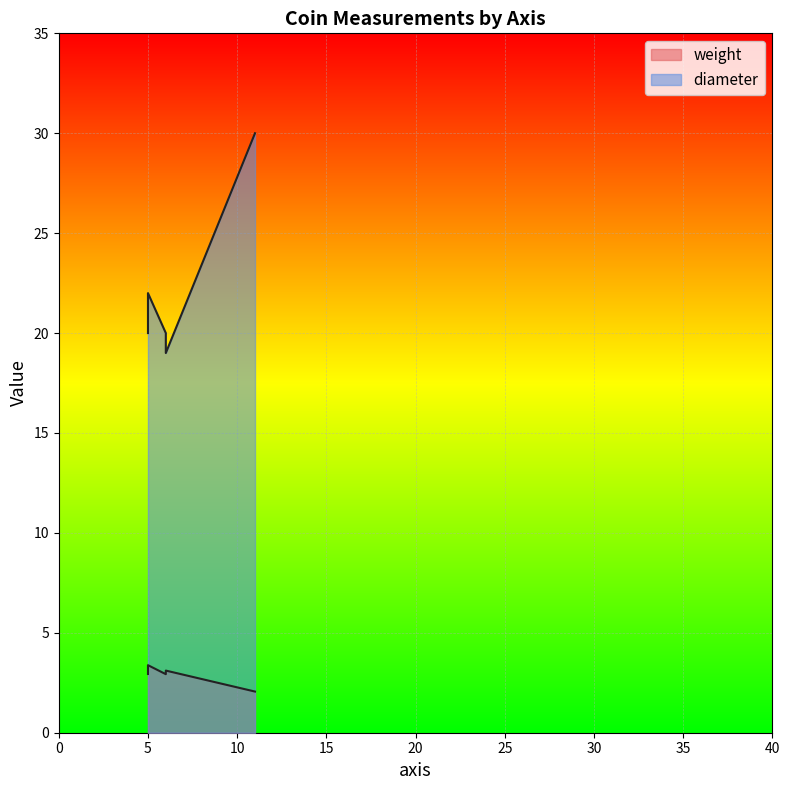

In diameter, how many points are lower than both neighbors (excluding endpoints)?

1